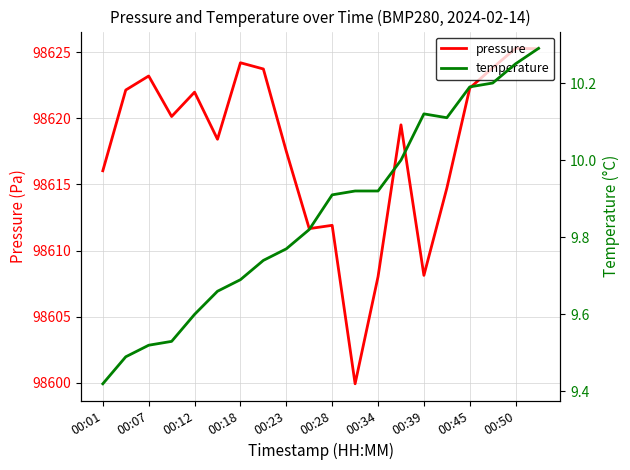

What is the maximum value for pressure?

98625.3